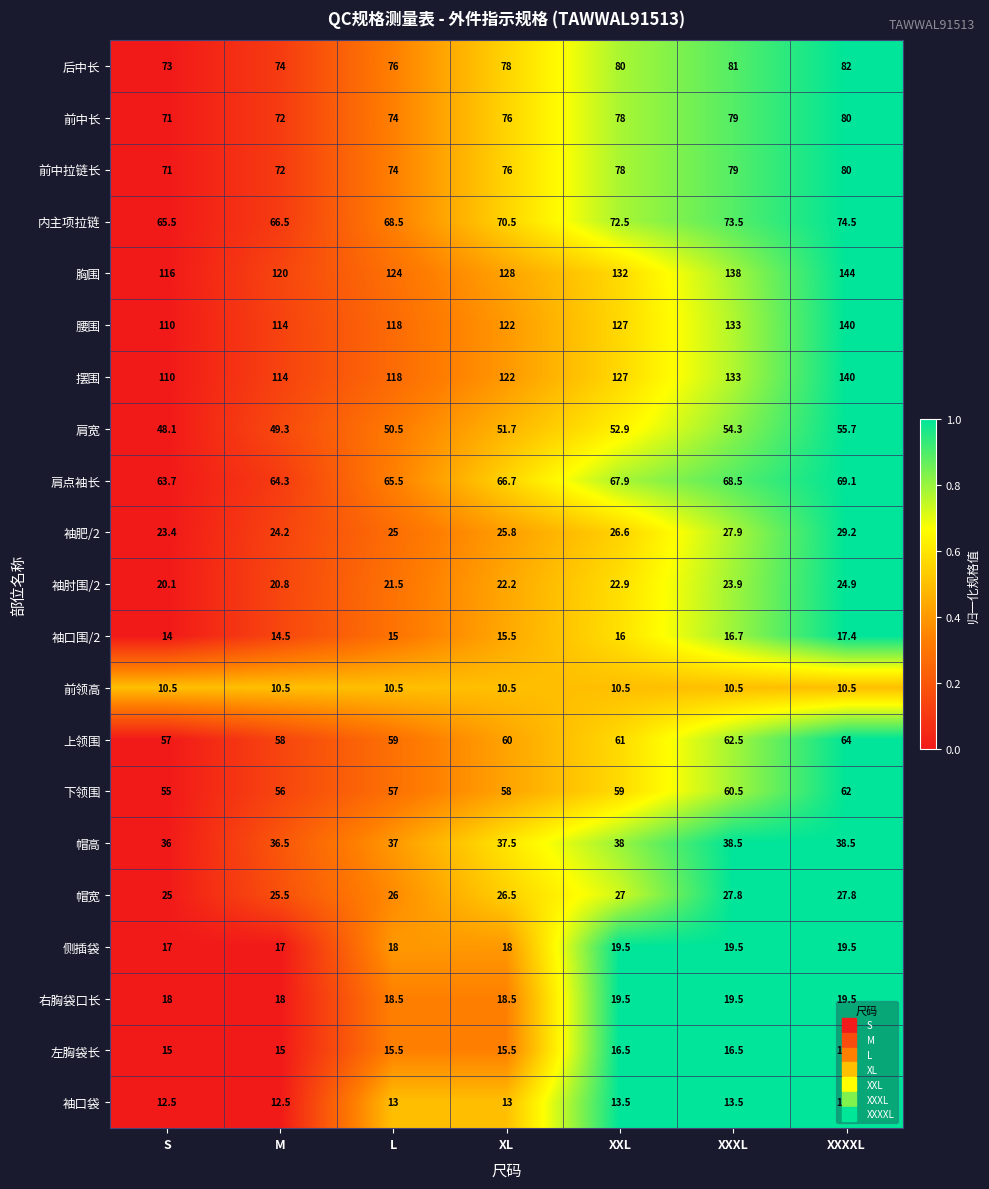

Is it true that 侧插袋 equals 19.5 at XXXXL?

True